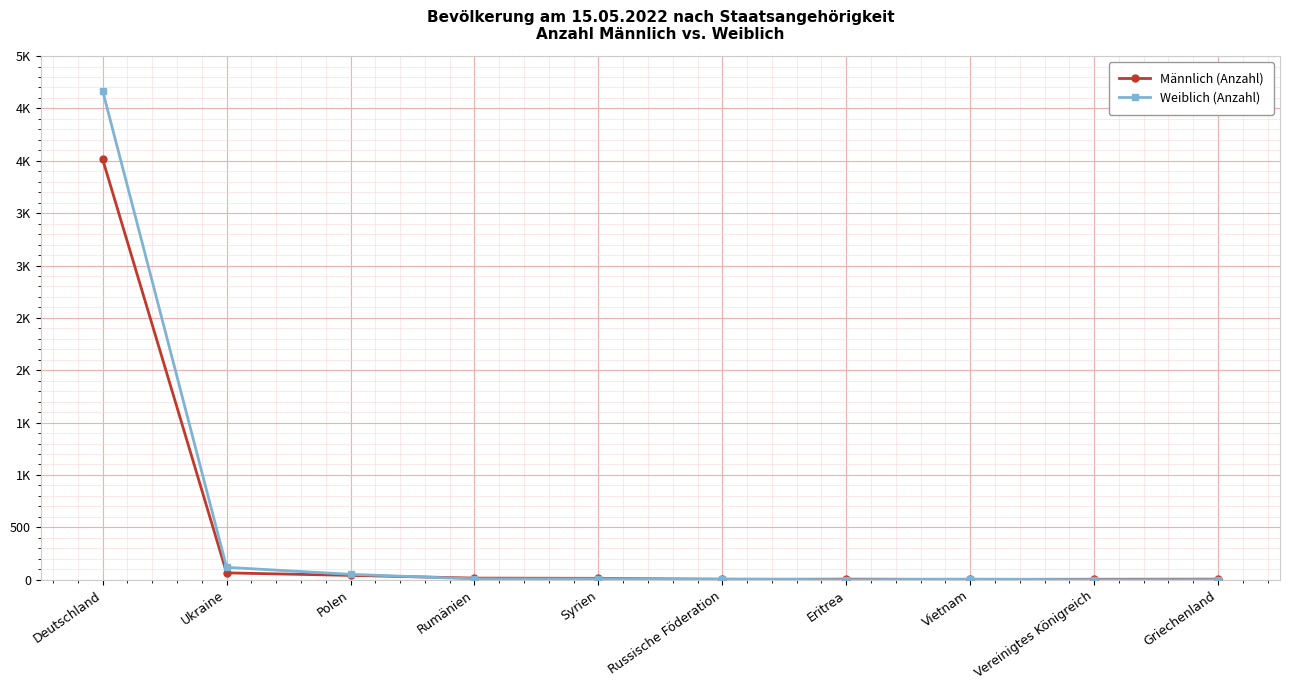

Read the Weiblich (Anzahl) value at Vietnam.

5